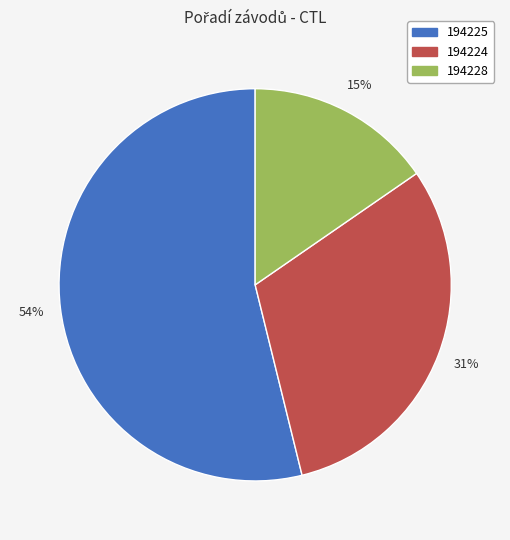

Count the number of slices in the pie.

3